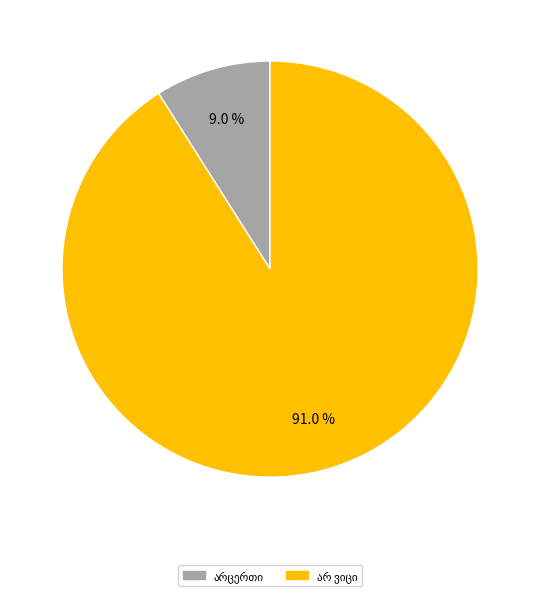

Is there any slice that represents more than half of the pie?

Yes